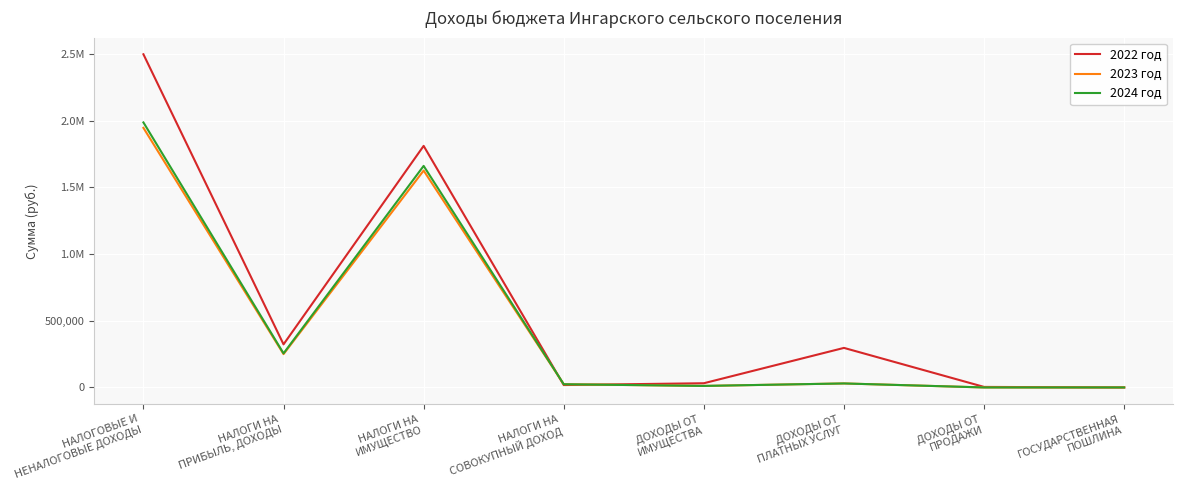

What is the difference between the 2023 год values at ДОХОДЫ ОТ
ПРОДАЖИ and НАЛОГОВЫЕ И
НЕНАЛОГОВЫЕ ДОХОДЫ?

1945160.0